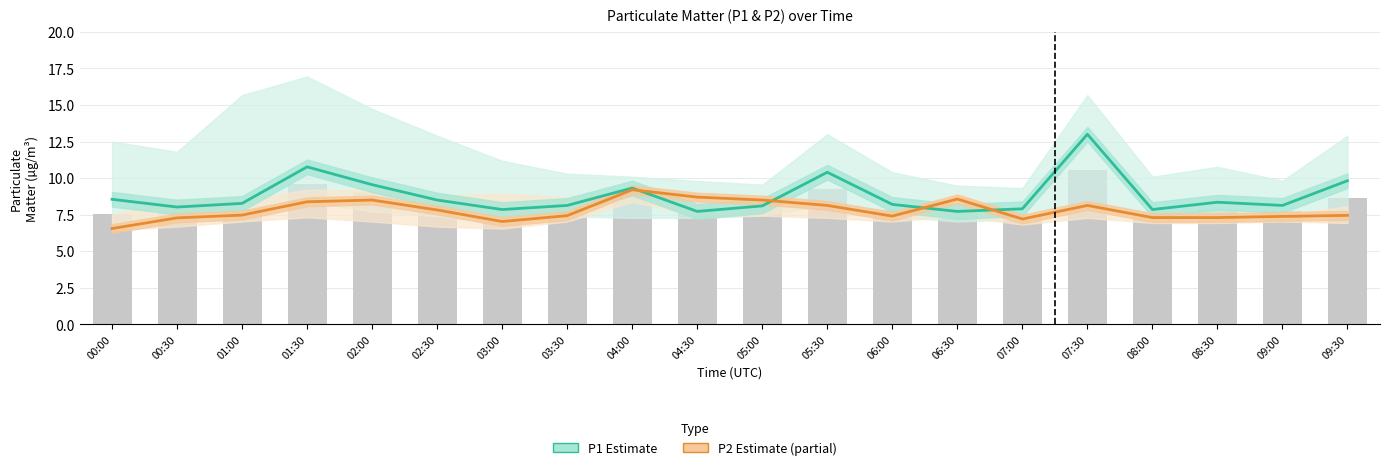

At which category is the sum across all series the highest?

07:30